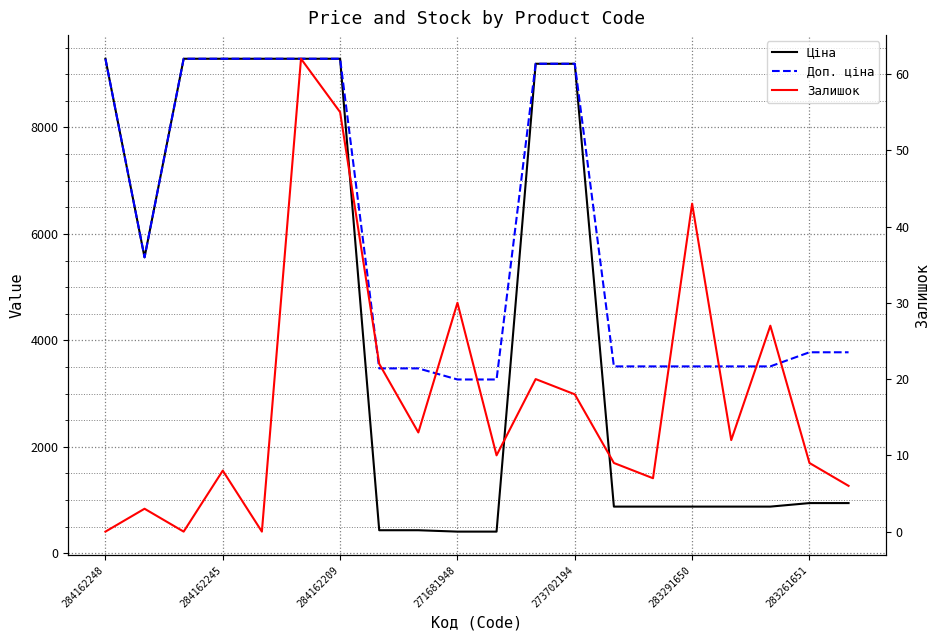

True or false: Ціна and Залишок cross at least once.

False